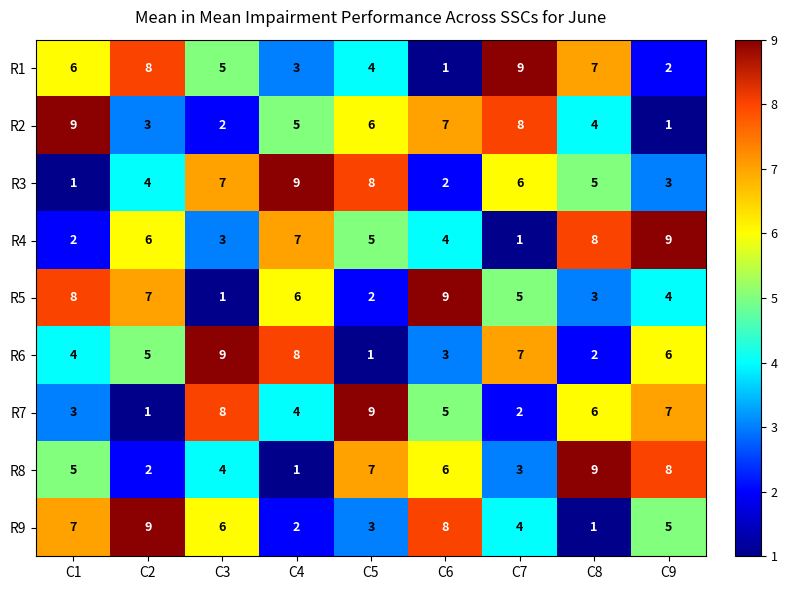

At which label does R5 reach its peak?

C6